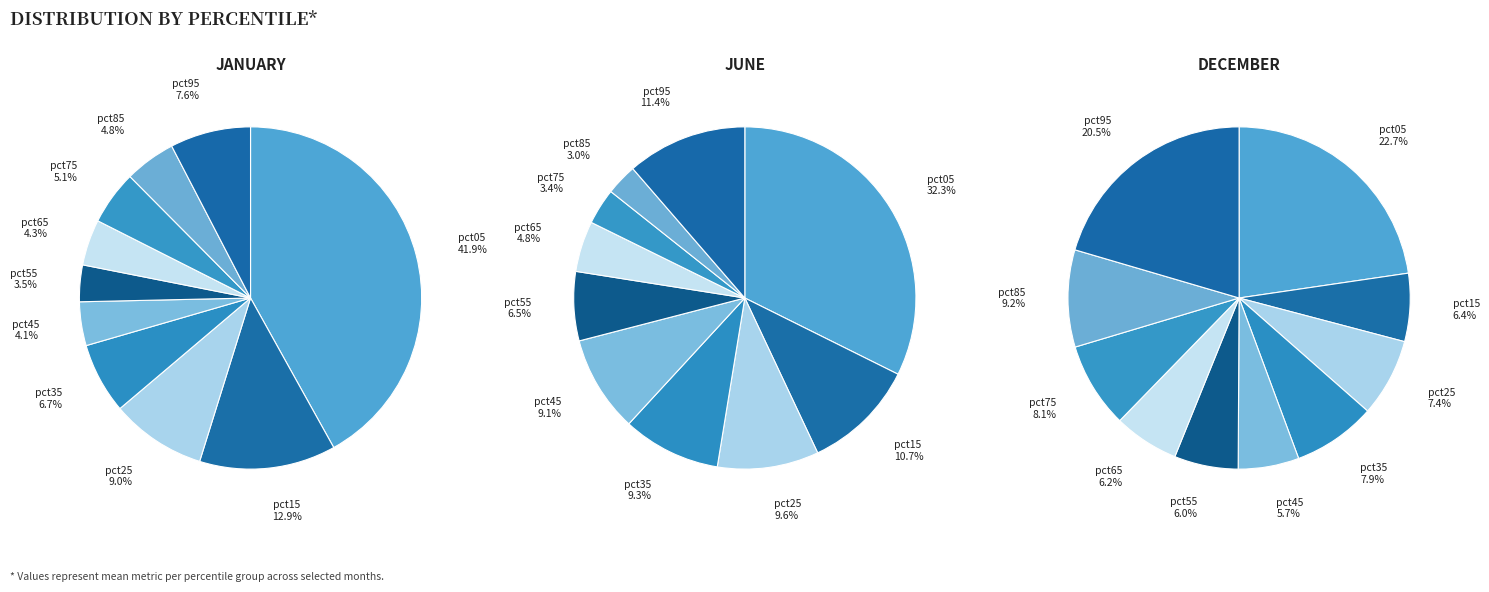

Is it true that pct05 is 43% of the pie?

False